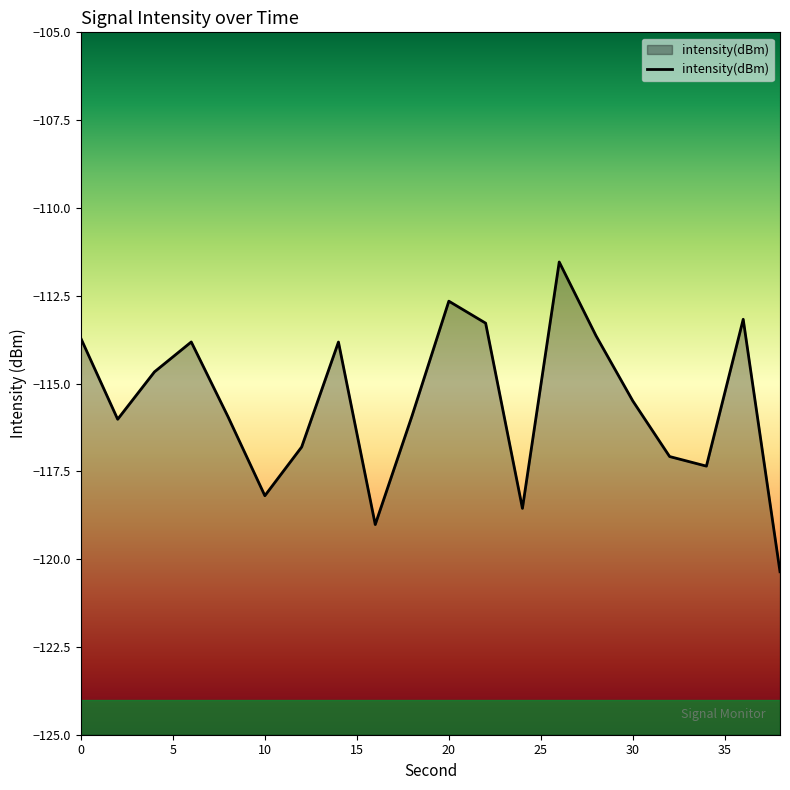

Is it true that the value at 26 is -68.1?

False